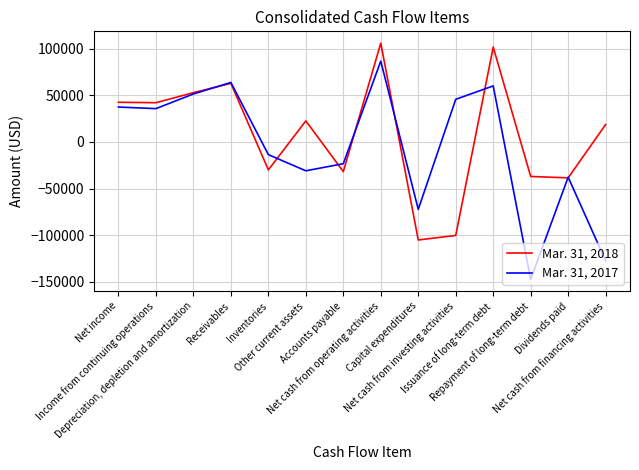

At which label does Mar. 31, 2018 first exceed 22506?

Net income